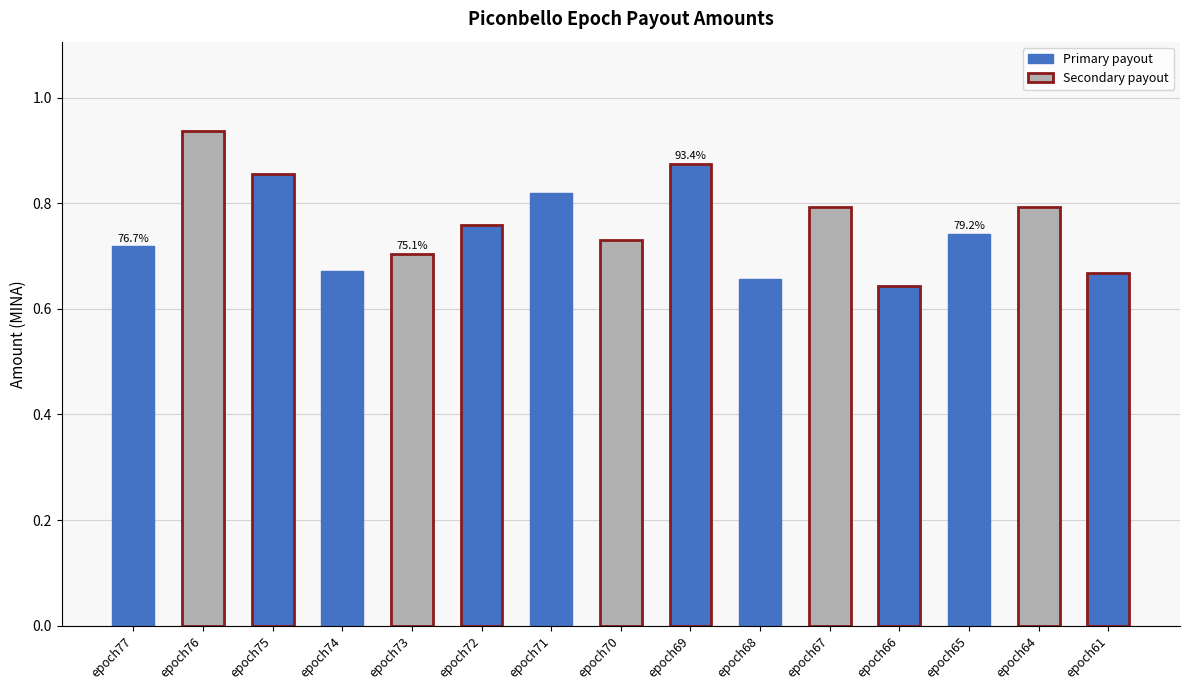

What is the change in value from epoch71 to epoch68?

-0.2